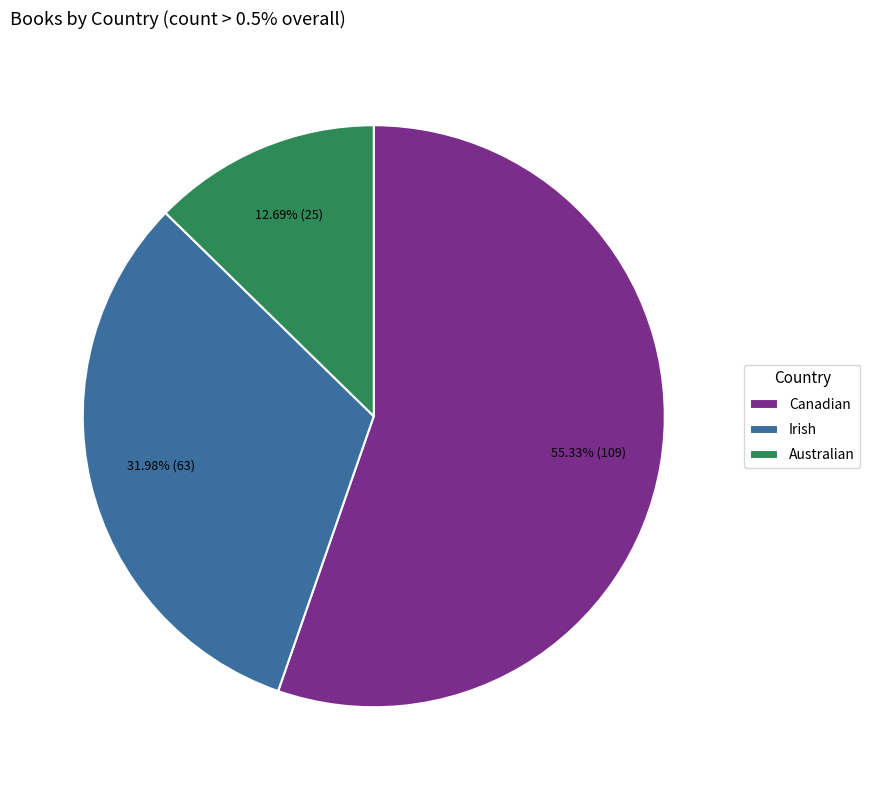

True or false: Canadian accounts for 55% of the total.

True